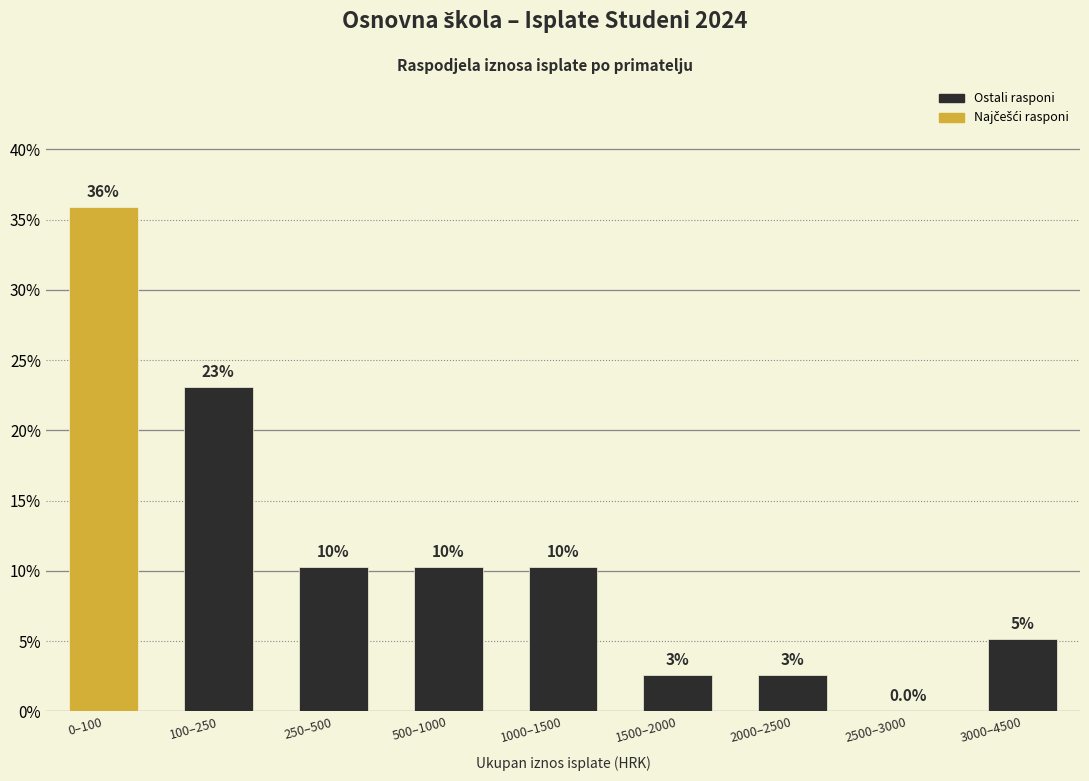

Are the bars horizontal?

No